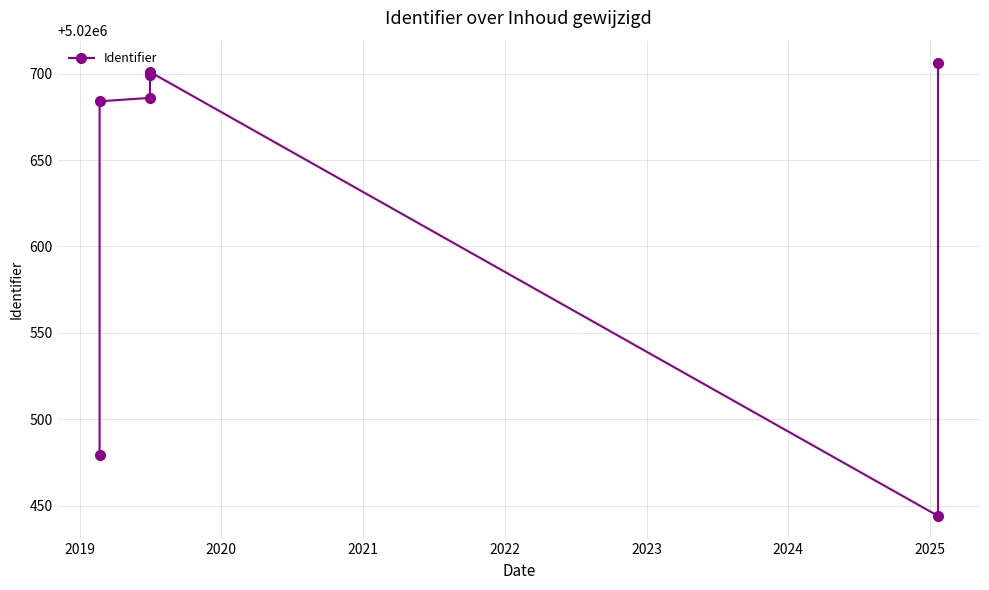

Reading left to right, list all the values displayed in this chart.

5020479	5020684	5020686	5020699	5020701	5020444	5020706